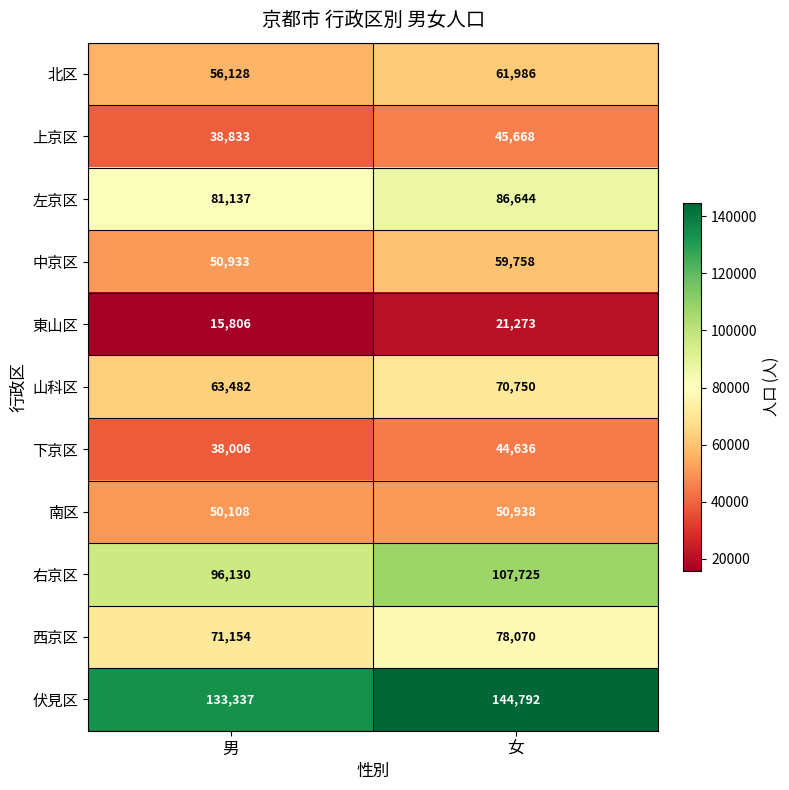

At which category does the chart reach its peak across all series?

女